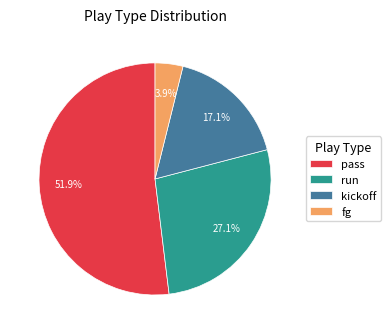

Is there any slice that represents more than half of the pie?

Yes